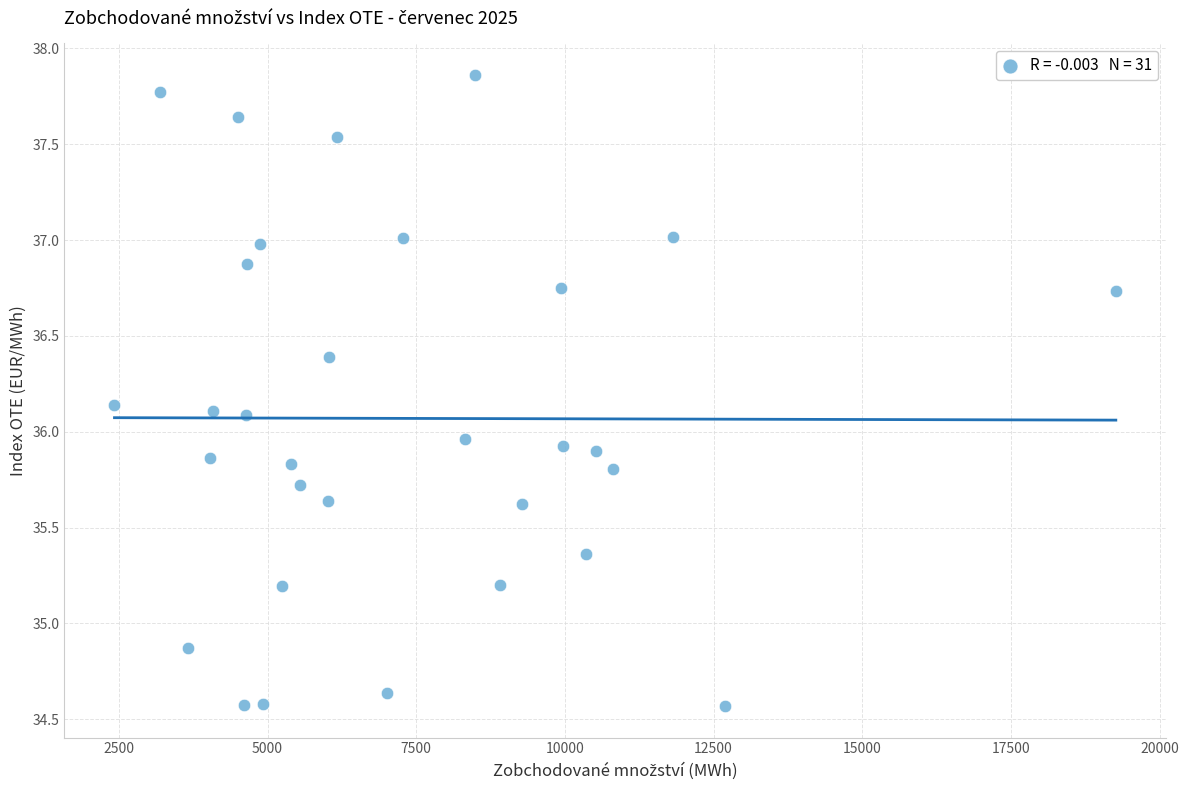

What is the range of Y values (max minus min)?

3.3